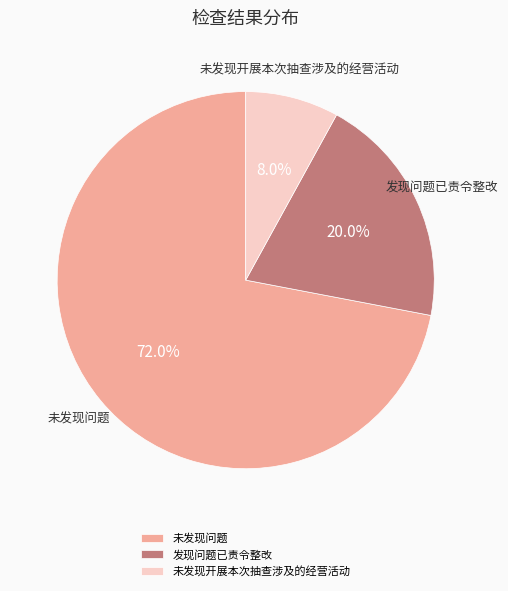

To the nearest percent, what portion does 未发现问题 represent?

72%